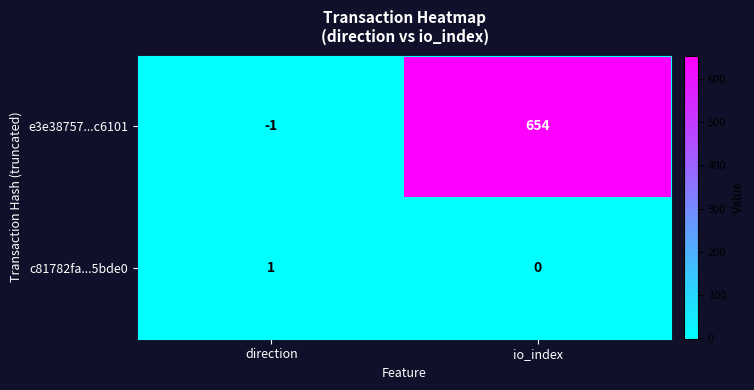

Reading left to right, list all the values displayed in this chart.

e3e38757...c6101: -1	654
c81782fa...5bde0: 1	0